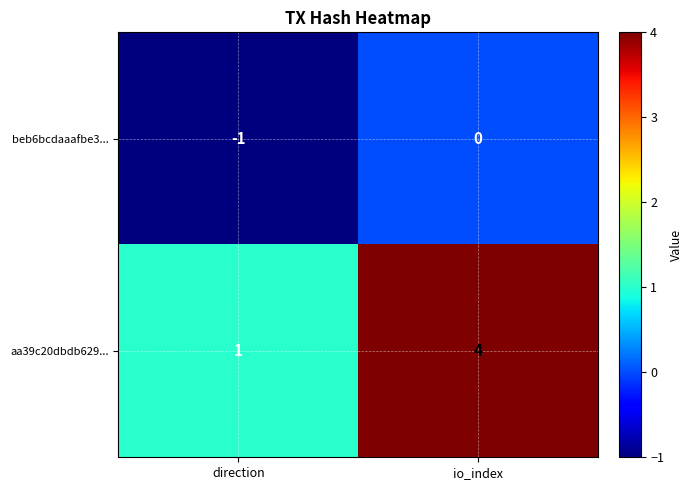

What is the sum of the aa39c20dbdb629... values at io_index and direction?

5